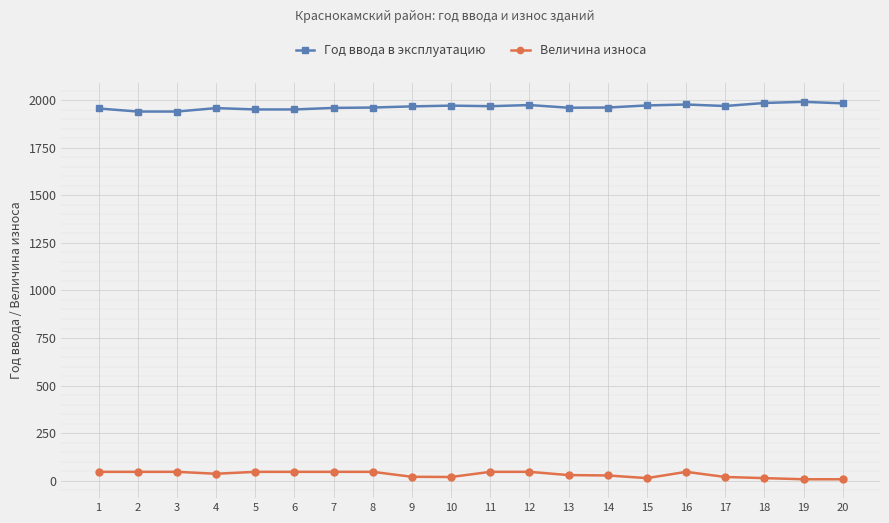

What is the difference between the maximum and minimum values in the Величина износа series?

39